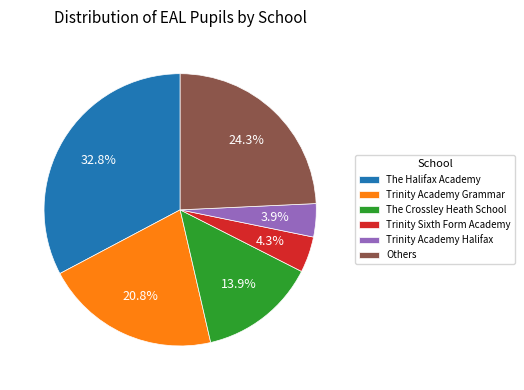

What is the largest slice in the pie chart?

The Halifax Academy